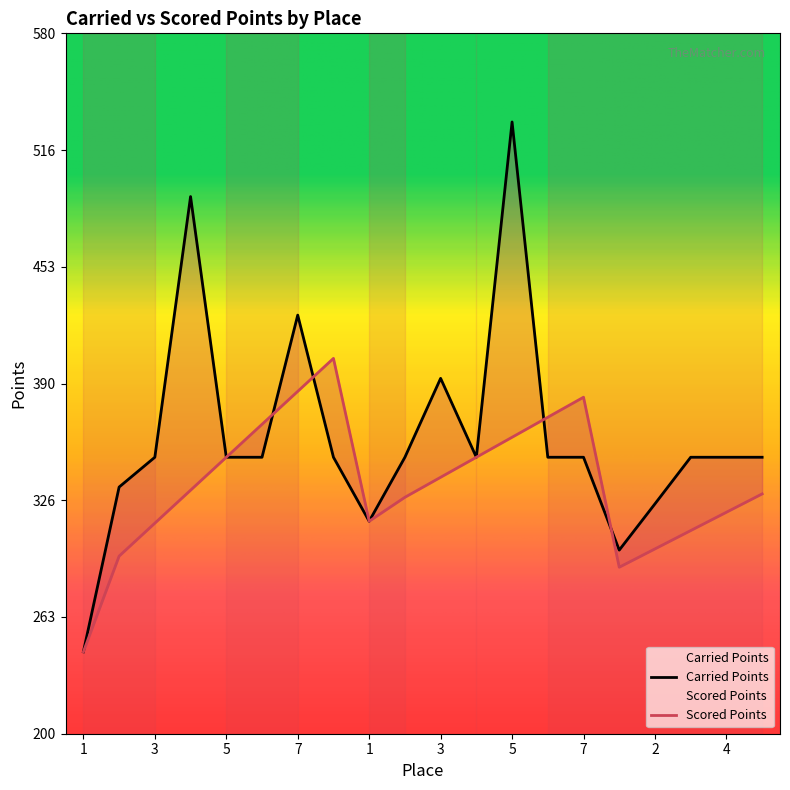

What is the label of the 6th point from the right?

7